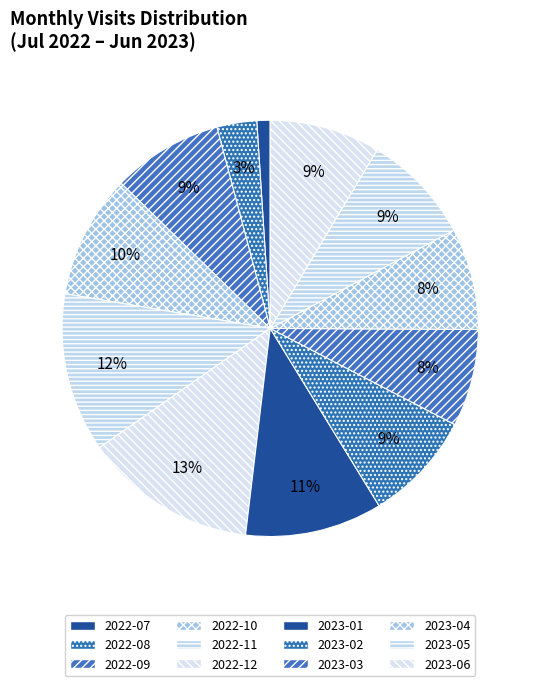

Which category has the biggest portion of the pie?

2022-12